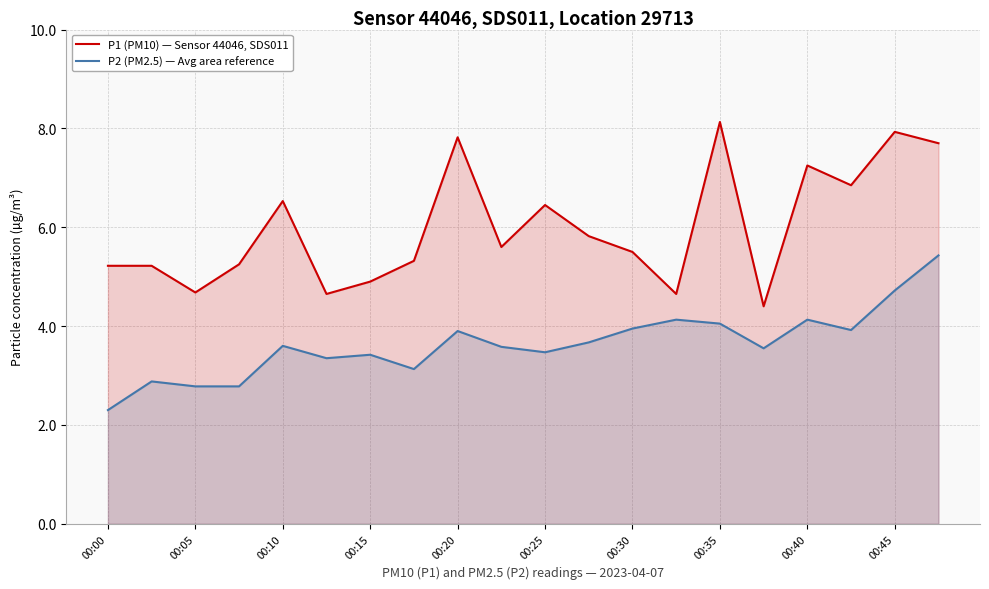

At which label is P1 (PM10) — Sensor 44046, SDS011 closest to 6?

11